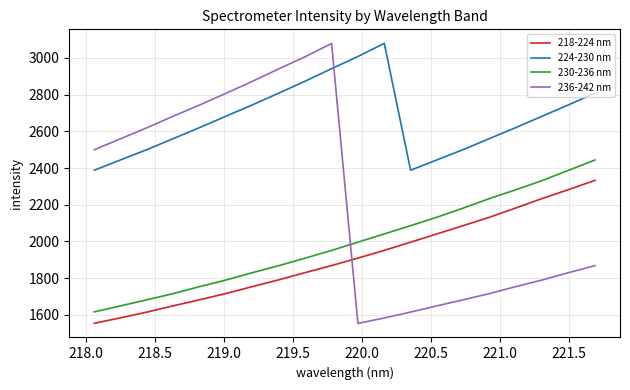

Which series ends up on top after the final intersection of 236-242 nm and 224-230 nm?

224-230 nm